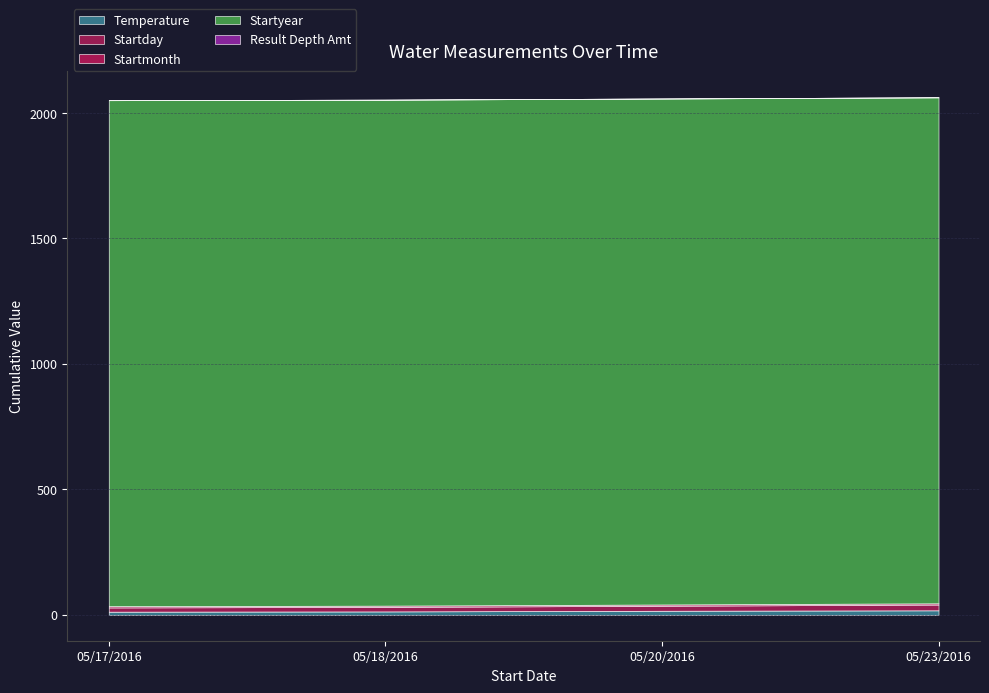

What is the difference between the Startday values at 05/17/2016 and 05/23/2016?

6.0